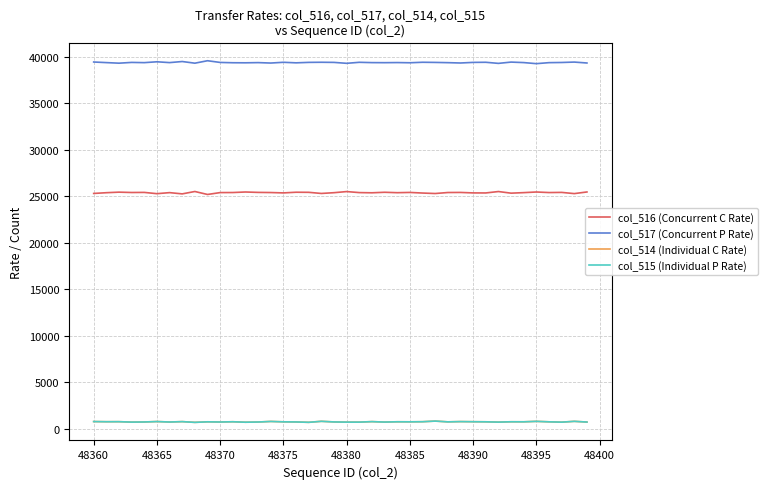

True or false: col_515 (Individual P Rate) and col_517 (Concurrent P Rate) cross at least once.

False